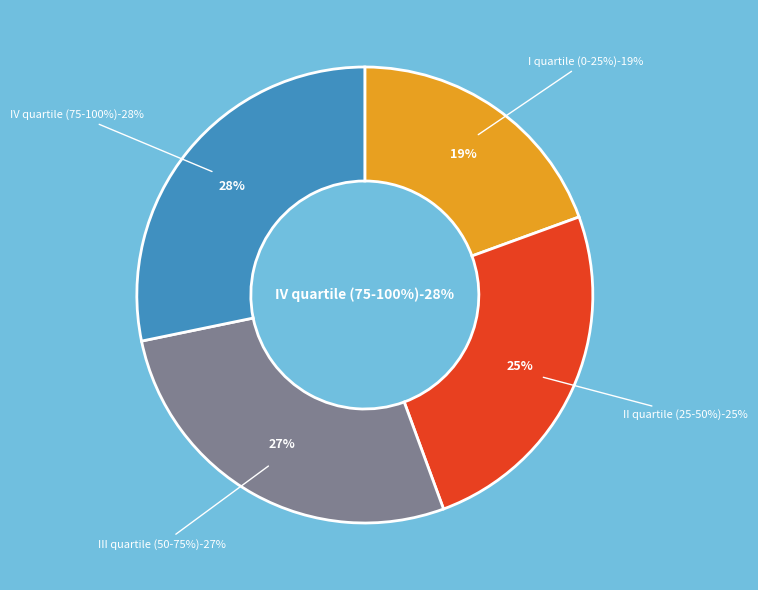

To the nearest percent, what is the difference between the largest and smallest slice percentages?

9%